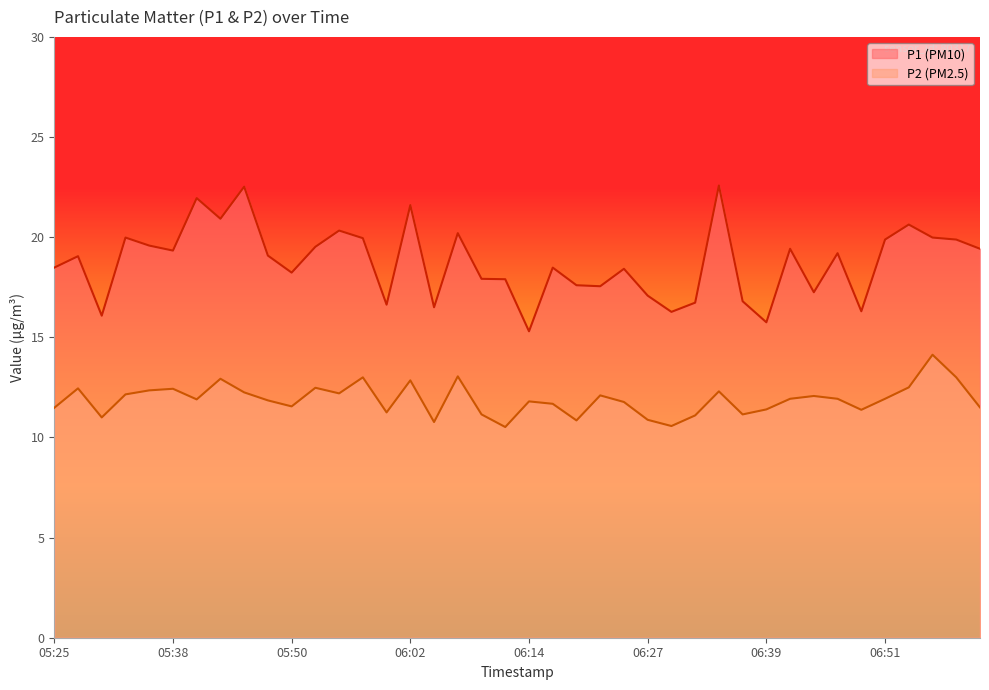

Which category has the highest value across all series?

06:34